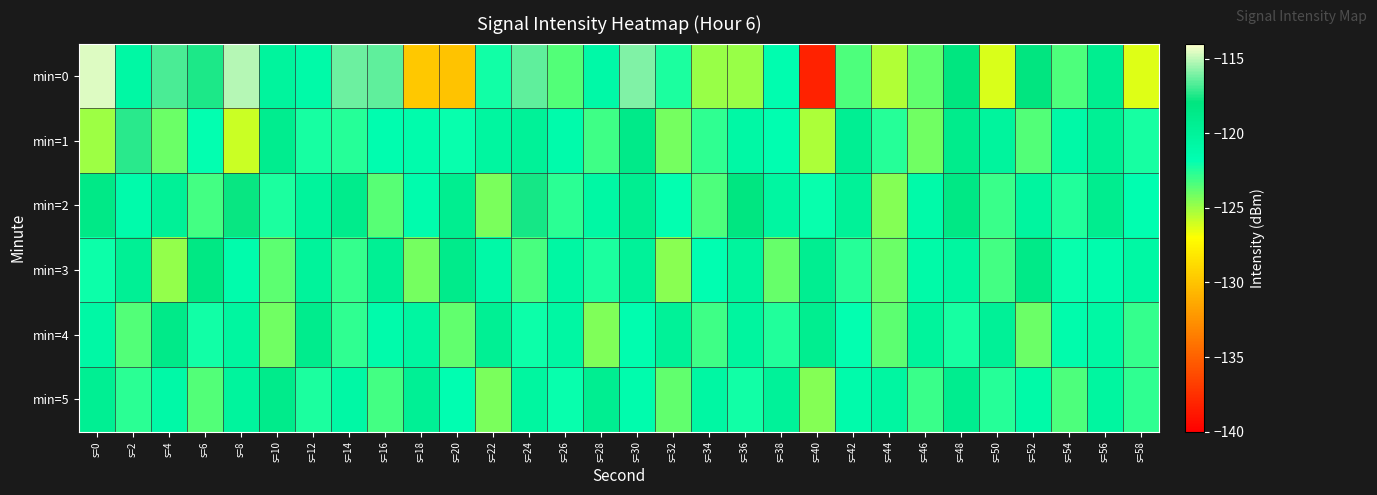

What is the difference between the highest and lowest values at s=42?

4.0